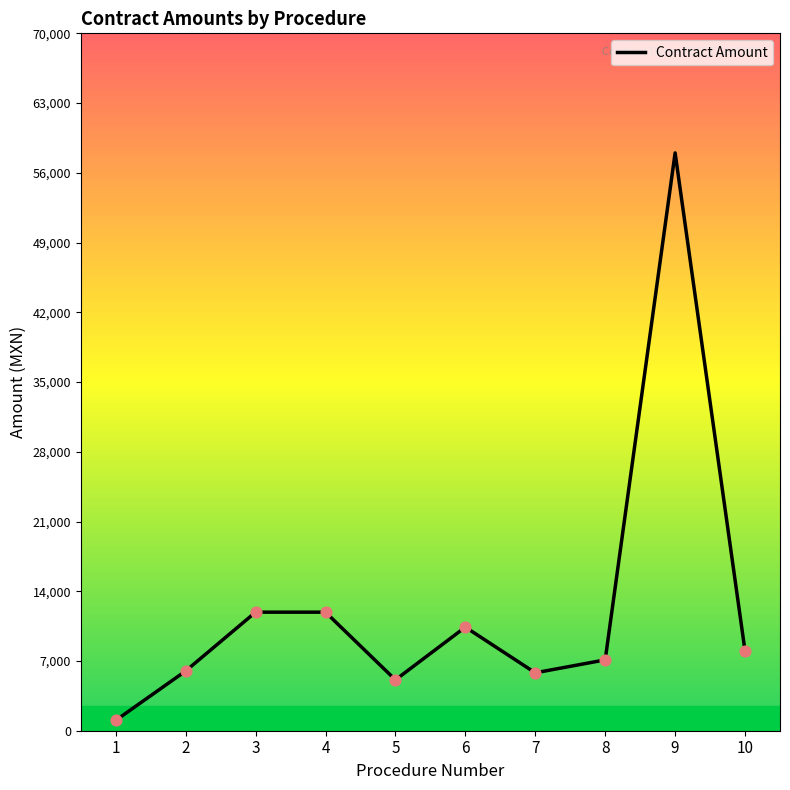

Approximately how many times larger is the value at 8 compared to 6?

0.7